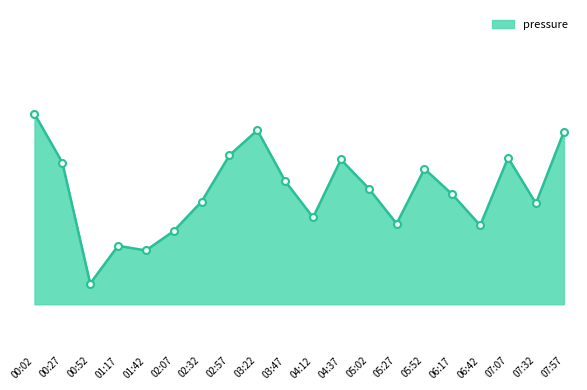

Does the chart have visible grid lines?

No